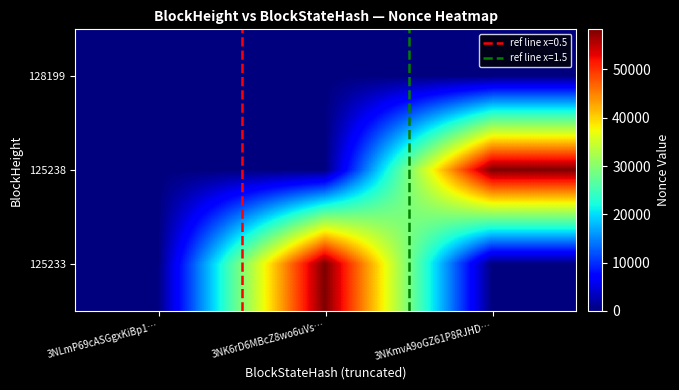

Reading left to right, extract all data points from this chart.

128199: 3NLmP69cASGgxKiBp1…=212	3NK6rD6MBcZ8wo6uVs…=0	3NKmvA9oGZ61P8RJHD…=0
125238: 3NLmP69cASGgxKiBp1…=0	3NK6rD6MBcZ8wo6uVs…=0	3NKmvA9oGZ61P8RJHD…=58309
125233: 3NLmP69cASGgxKiBp1…=0	3NK6rD6MBcZ8wo6uVs…=58309	3NKmvA9oGZ61P8RJHD…=0